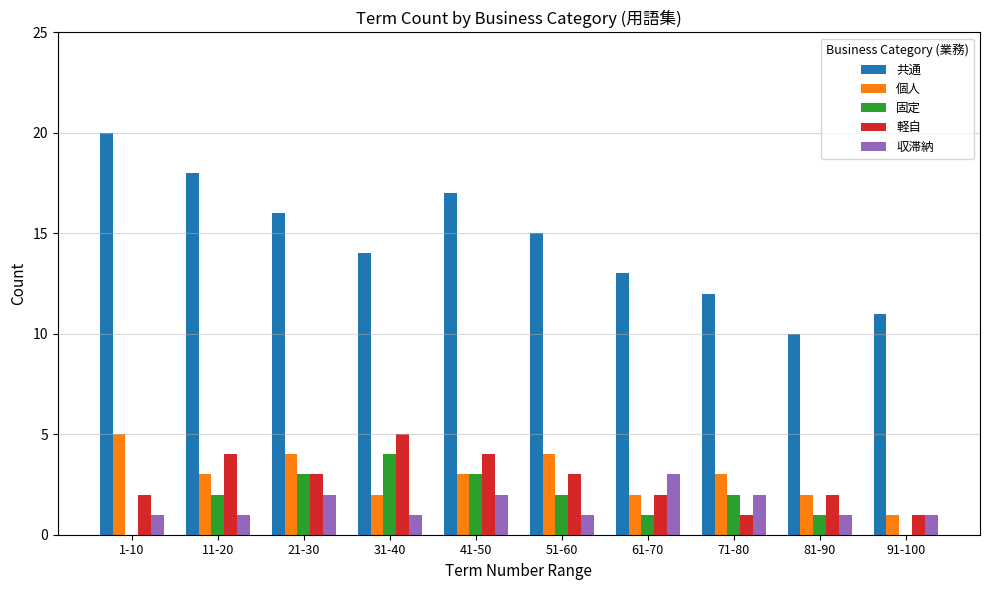

Reading right to left, what are all the values shown in this chart?

共通: 91-100=11	81-90=10	71-80=12	61-70=13	51-60=15	41-50=17	31-40=14	21-30=16	11-20=18	1-10=20
個人: 91-100=1	81-90=2	71-80=3	61-70=2	51-60=4	41-50=3	31-40=2	21-30=4	11-20=3	1-10=5
固定: 91-100=0	81-90=1	71-80=2	61-70=1	51-60=2	41-50=3	31-40=4	21-30=3	11-20=2	1-10=0
軽自: 91-100=1	81-90=2	71-80=1	61-70=2	51-60=3	41-50=4	31-40=5	21-30=3	11-20=4	1-10=2
収滞納: 91-100=1	81-90=1	71-80=2	61-70=3	51-60=1	41-50=2	31-40=1	21-30=2	11-20=1	1-10=1